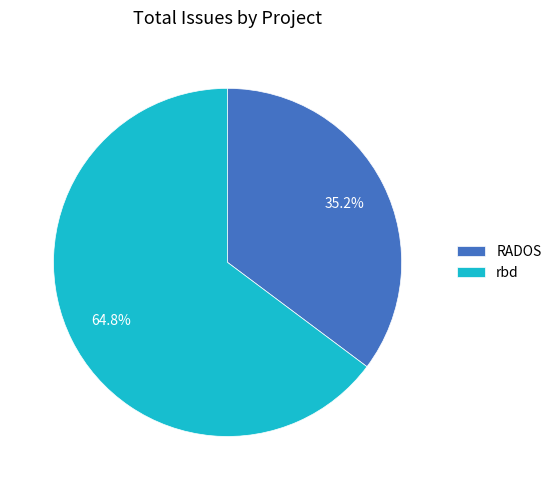

Rank the categories by value from lowest to highest.

RADOS, rbd